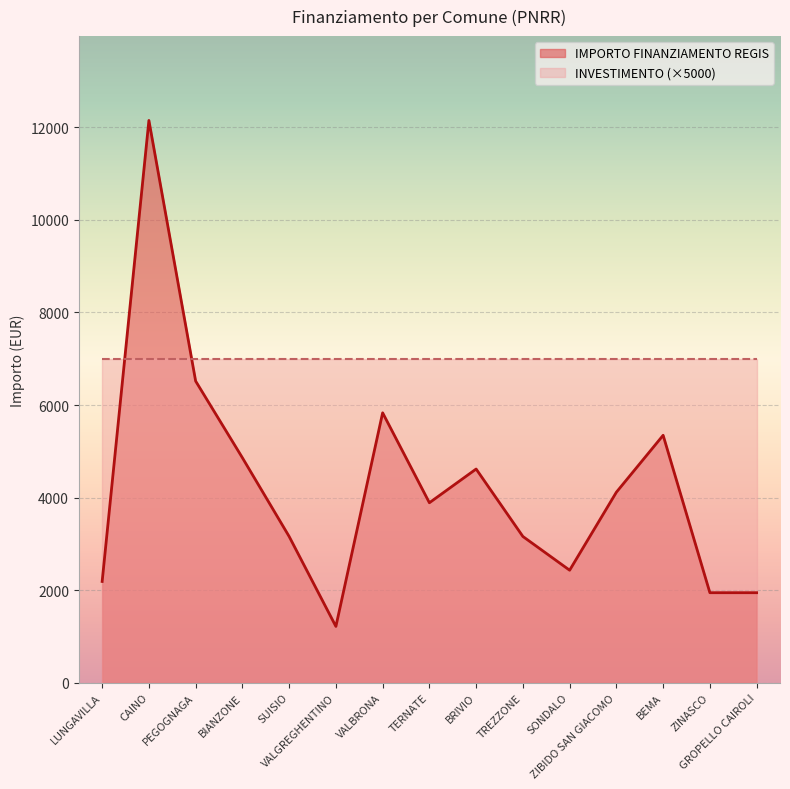

True or false: there are more than 0 points higher than both neighbors.

True